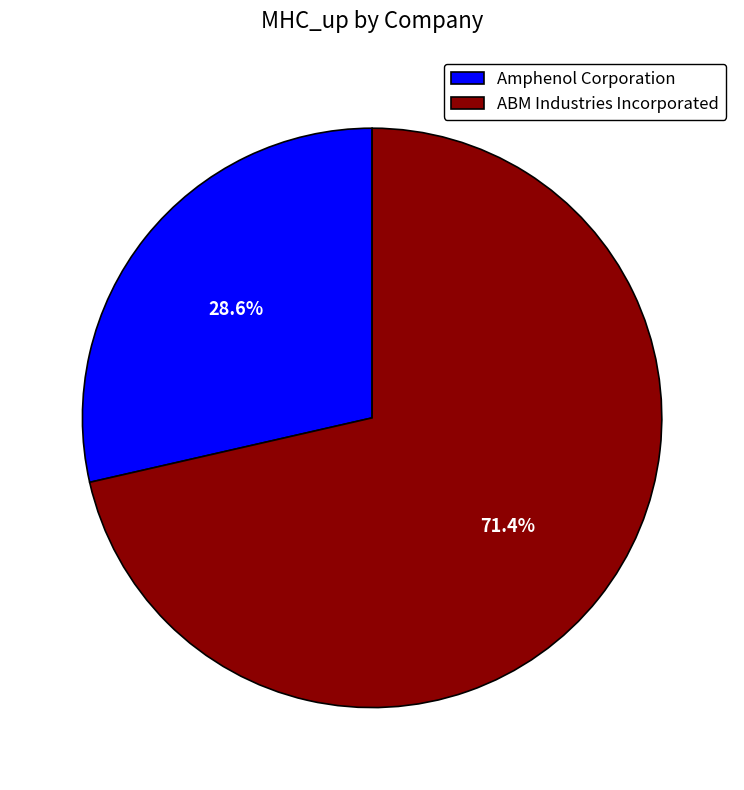

How many segments does this pie chart have?

2